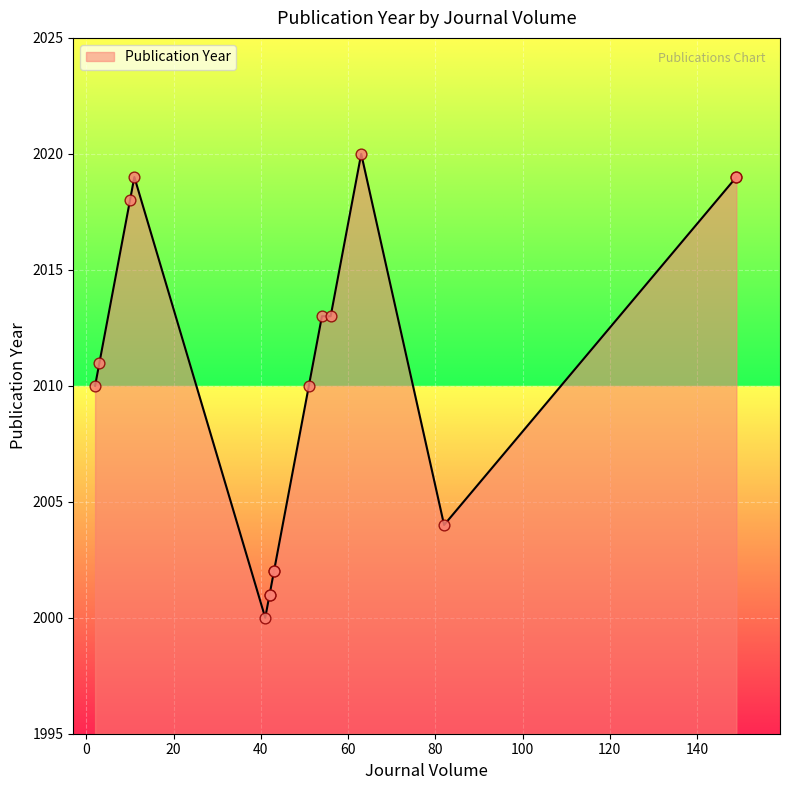

What is the change in value from 43 to 82?

+2